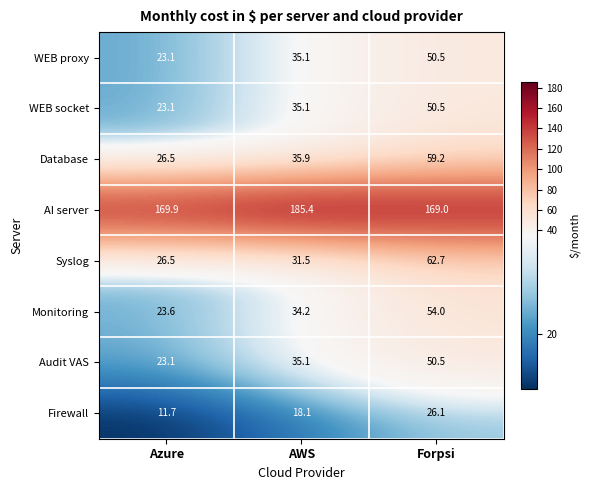

The value of Monitoring at AWS is 56.1. True or false?

False